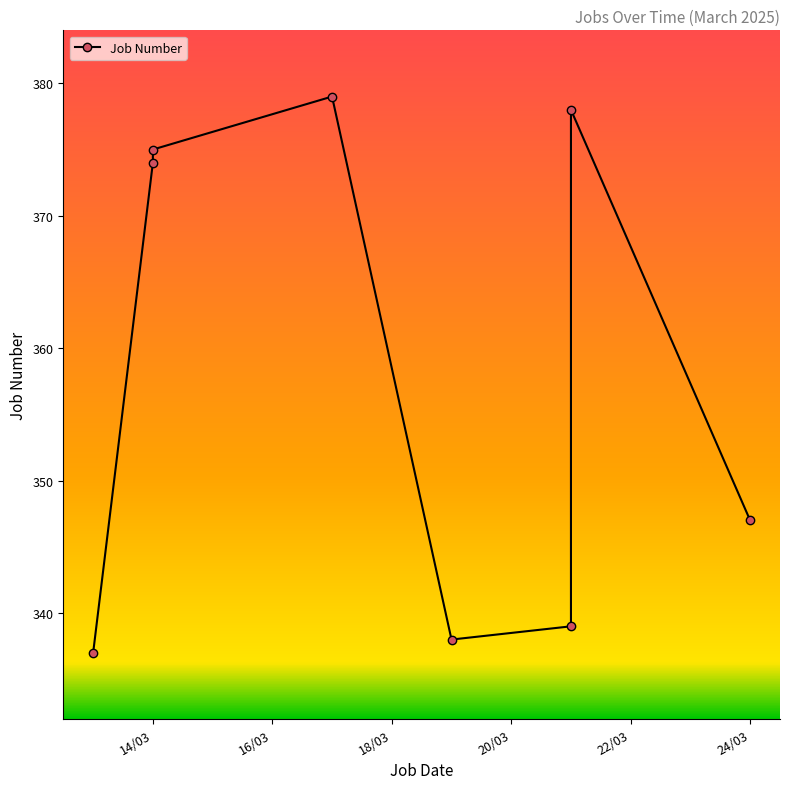

What is the difference between the second highest and minimum values?

41